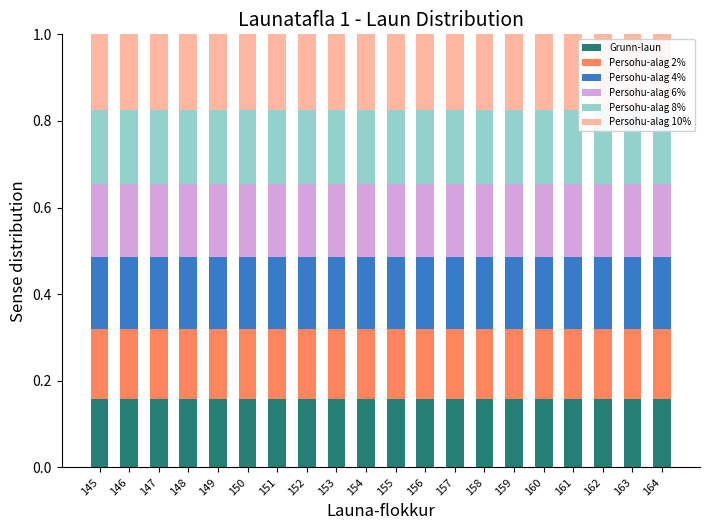

The Grunn-laun series shows 0.1 at 153. True or false?

False